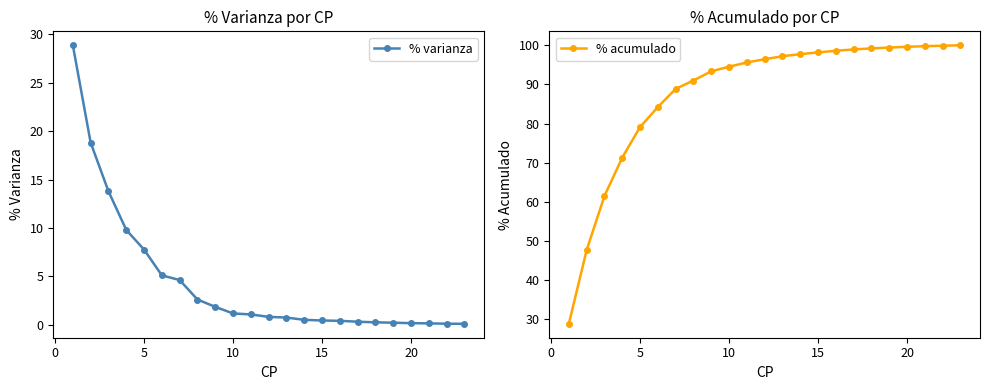

True or false: % acumulado and % varianza intersect in this chart.

False